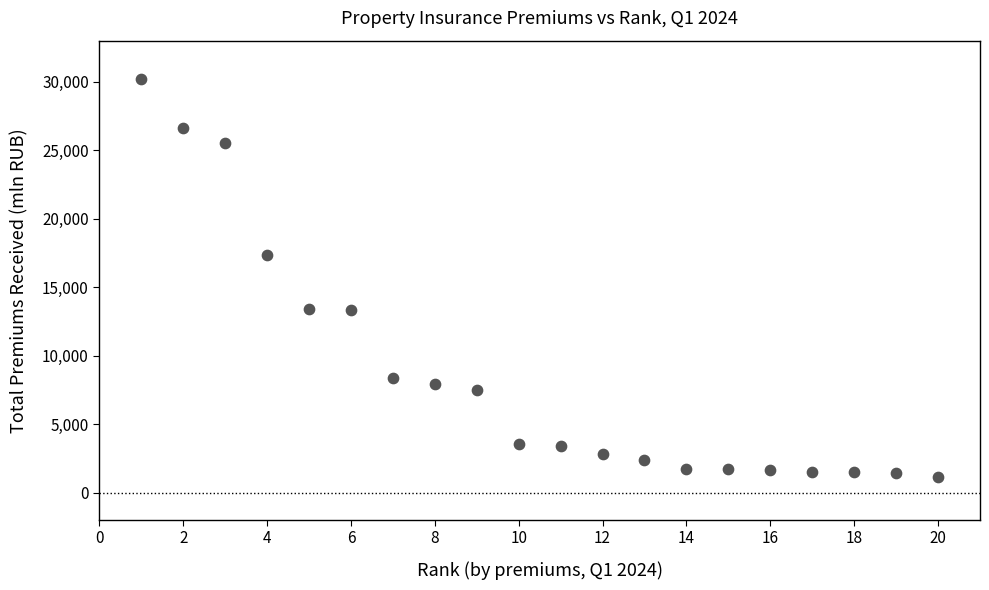

What Y value in the scatter plot is closest to 15687?

17345.5